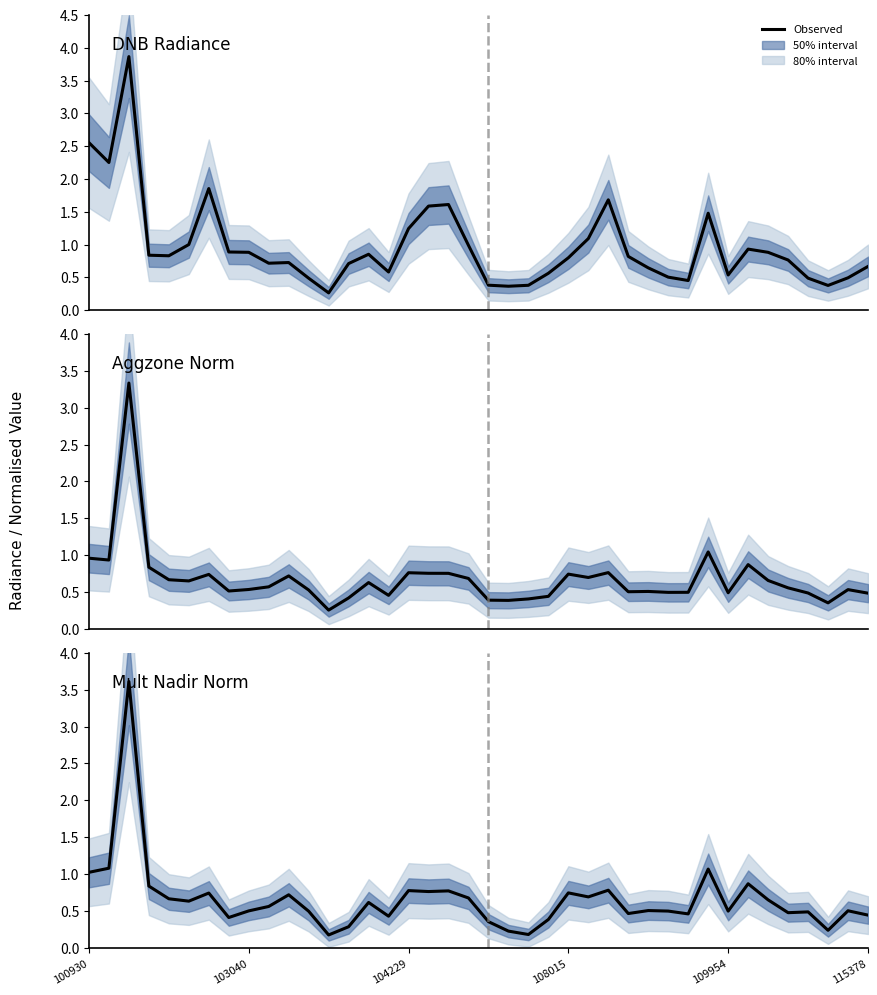

The dnbrad series shows 2.0 at 25. True or false?

False